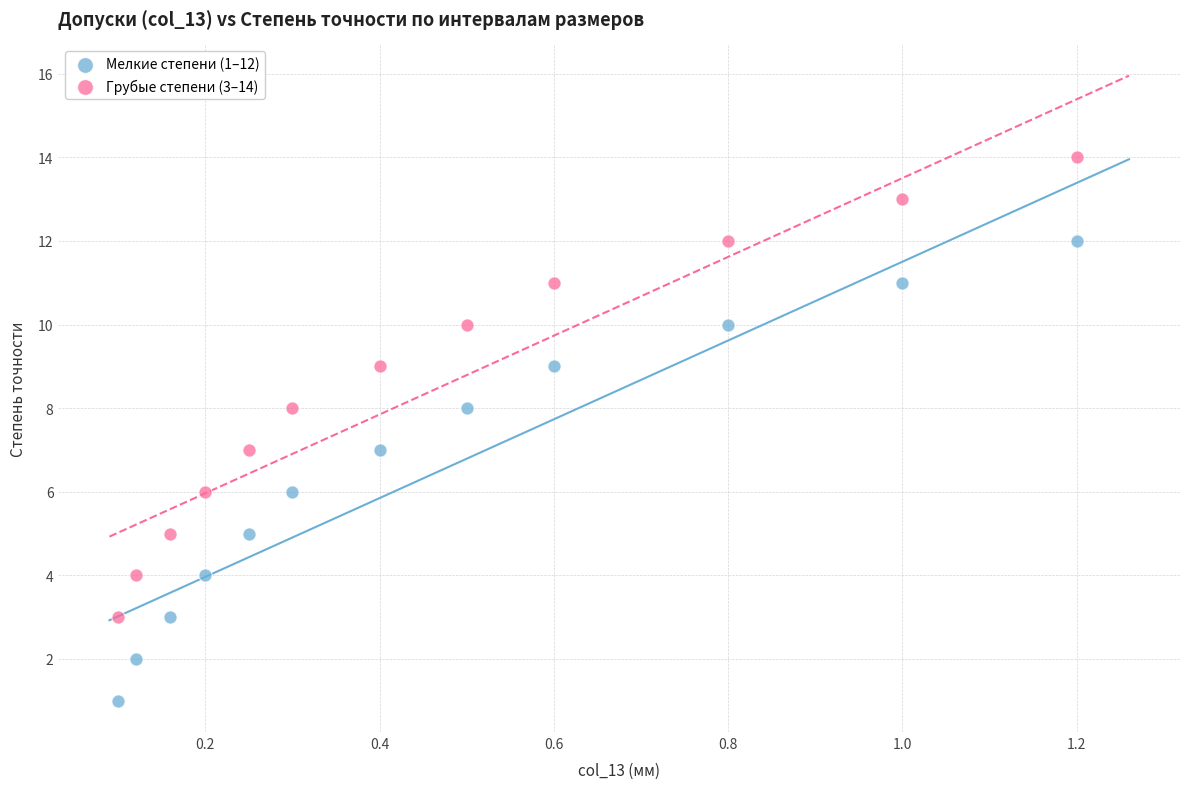

Across all data points, what is the range of Y values (max minus min)?

13